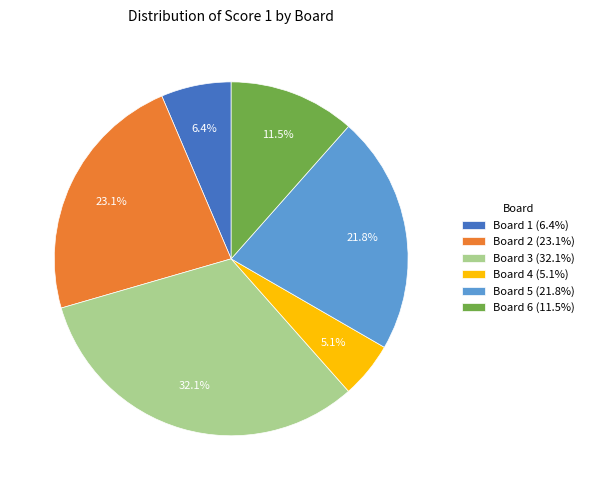

To the nearest percent, what is the difference between the largest and smallest slice percentages?

27%